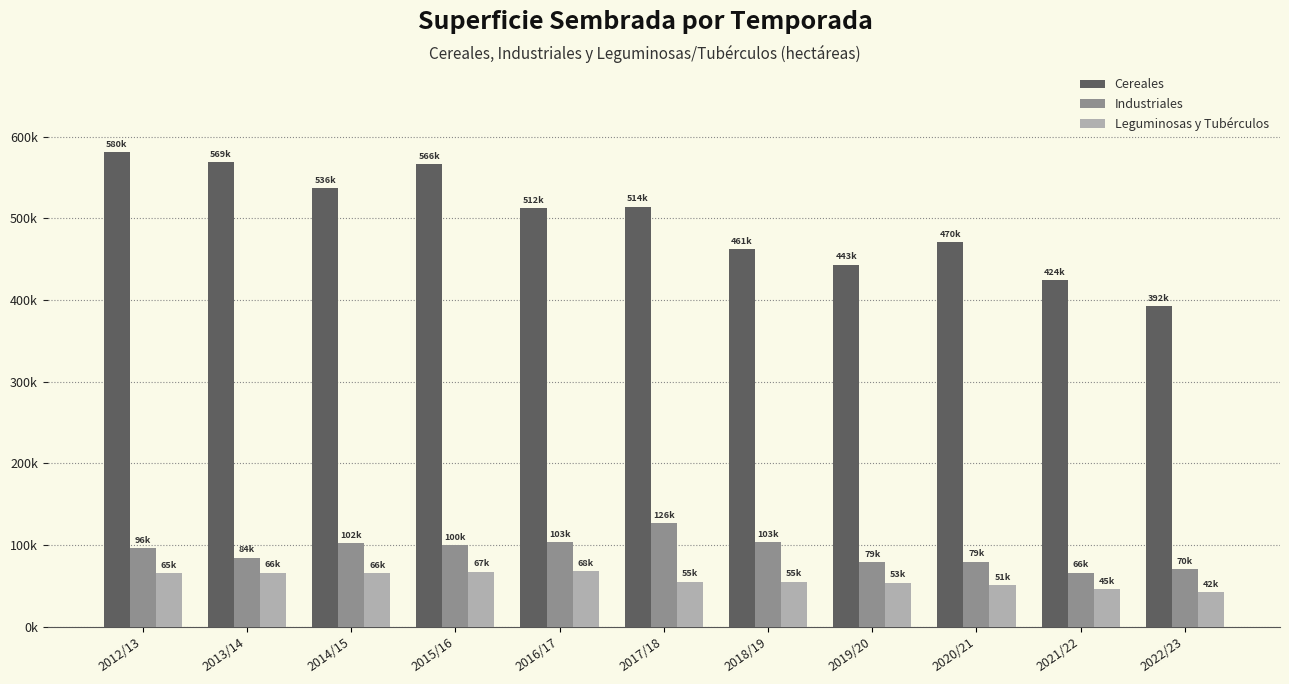

Does the chart contain any negative values?

No